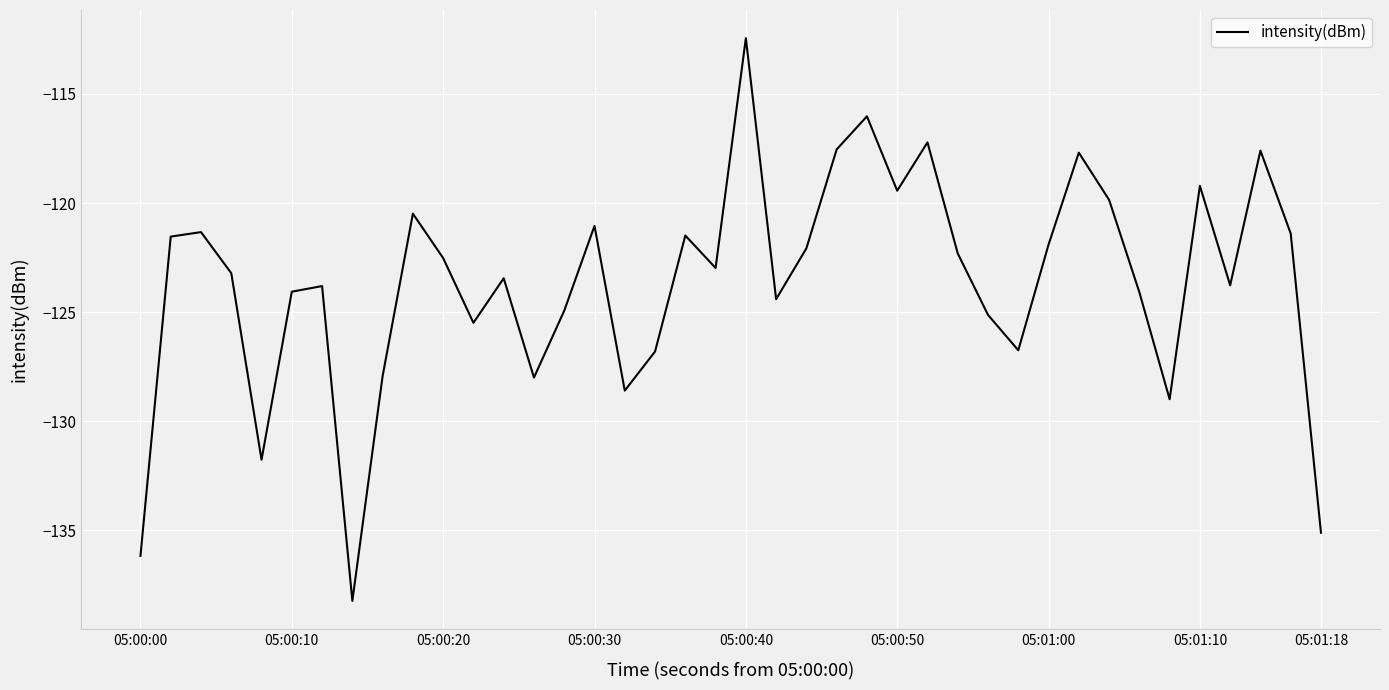

What is the smallest value displayed?

-138.2